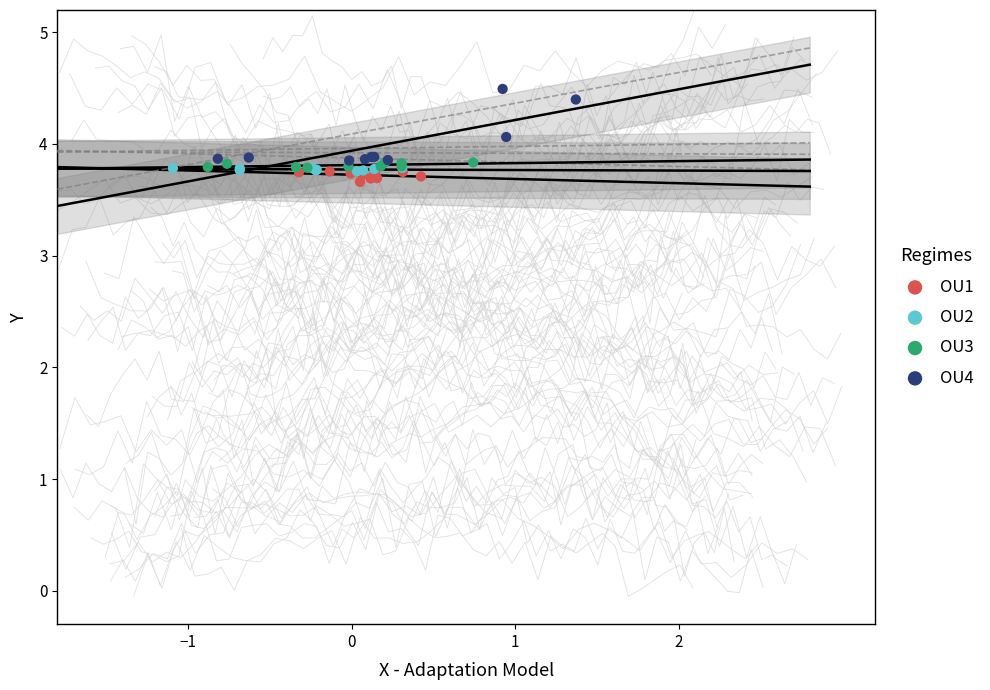

Which series contains the highest Y value?

OU4